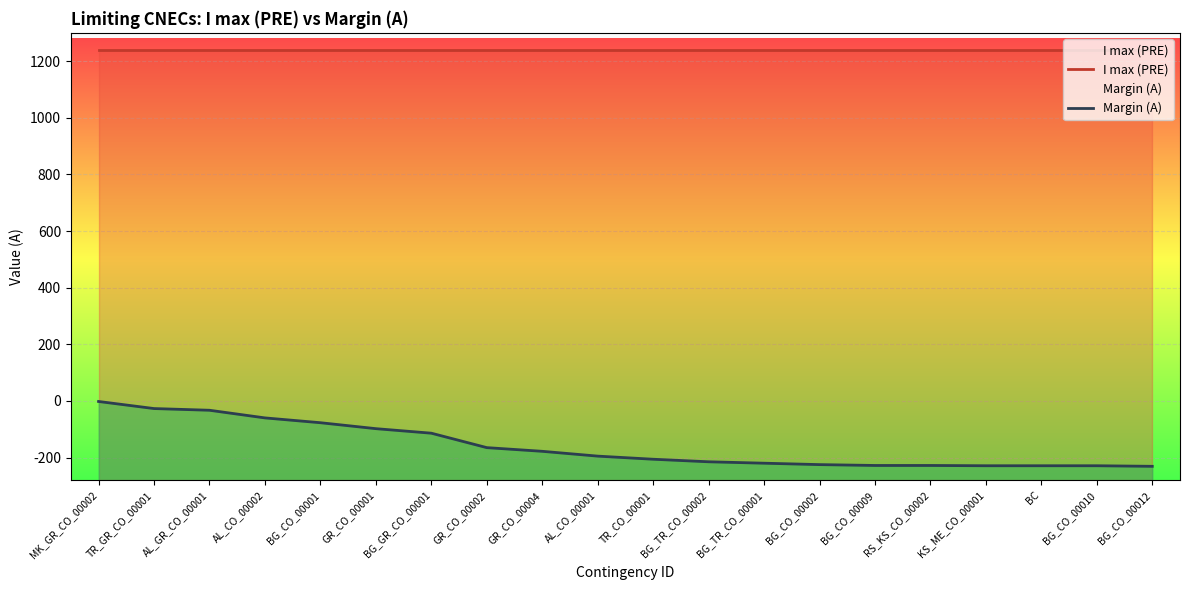

True or false: I max (PRE) and Margin (A) intersect in this chart.

False